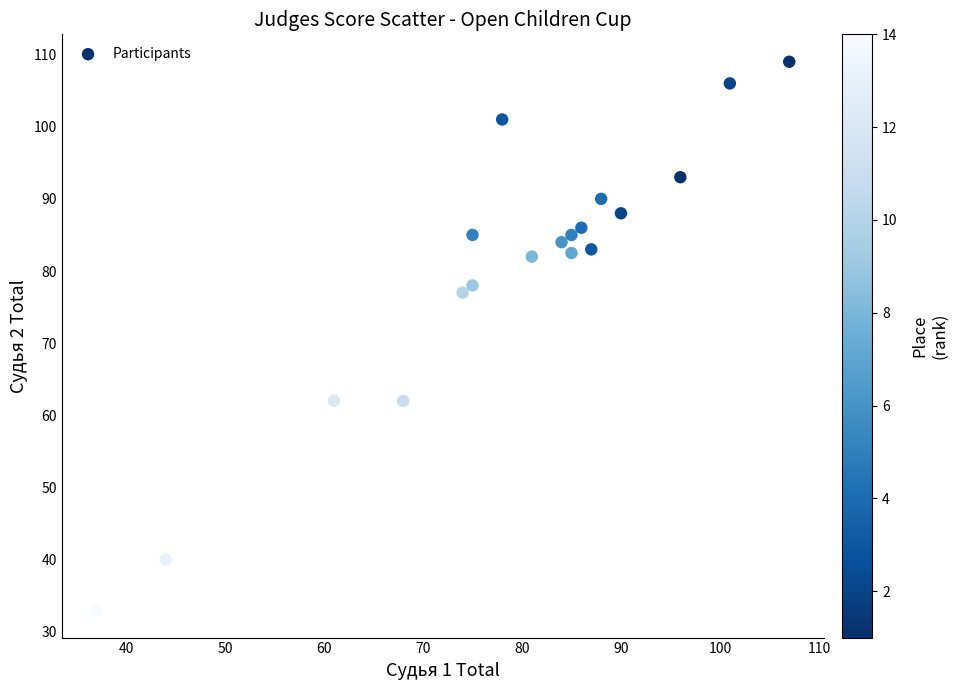

What Y value in the scatter plot is closest to 71?

77.0